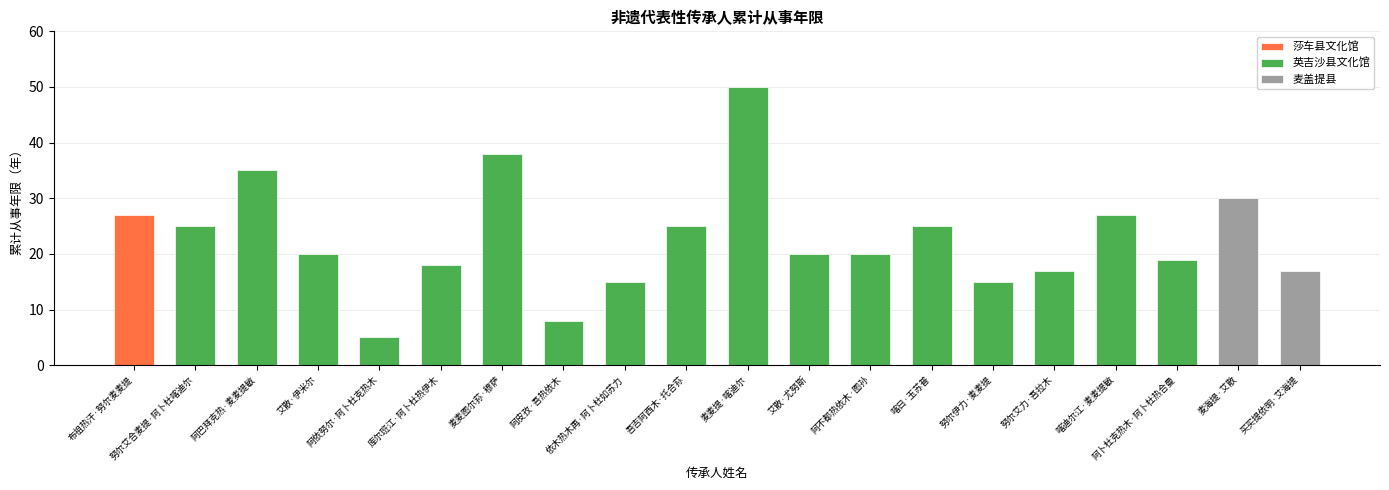

The 序号 series shows 15 at 努尔伊力·麦麦提. True or false?

True